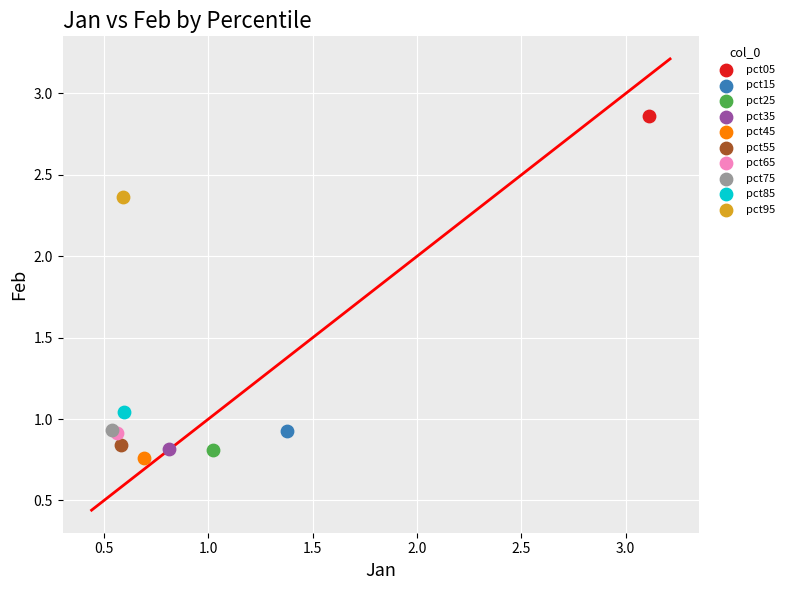

Which series reaches the minimum Y coordinate?

pct45